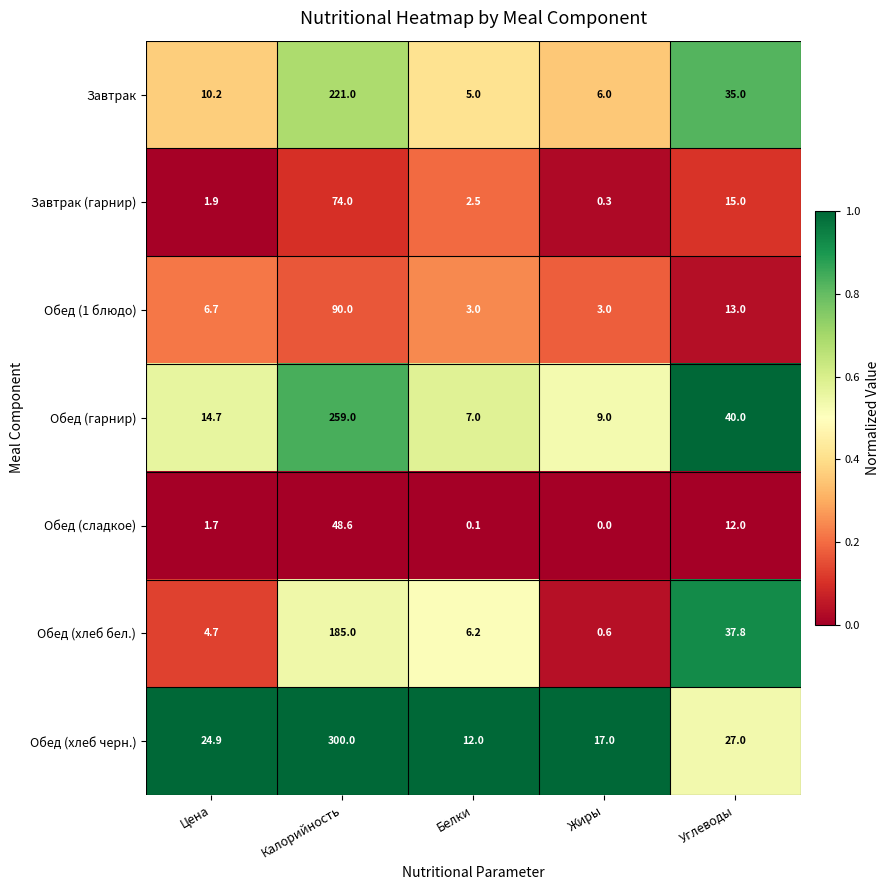

Is it true that Обед (сладкое) equals 1.7 at Цена?

True